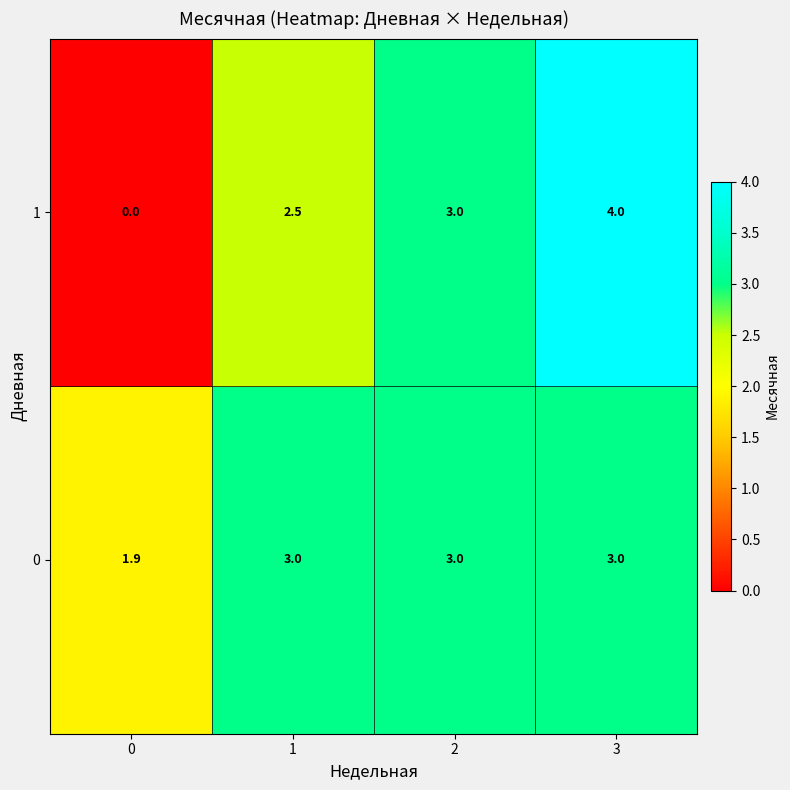

The 1 series shows 4.0 at 3. True or false?

True